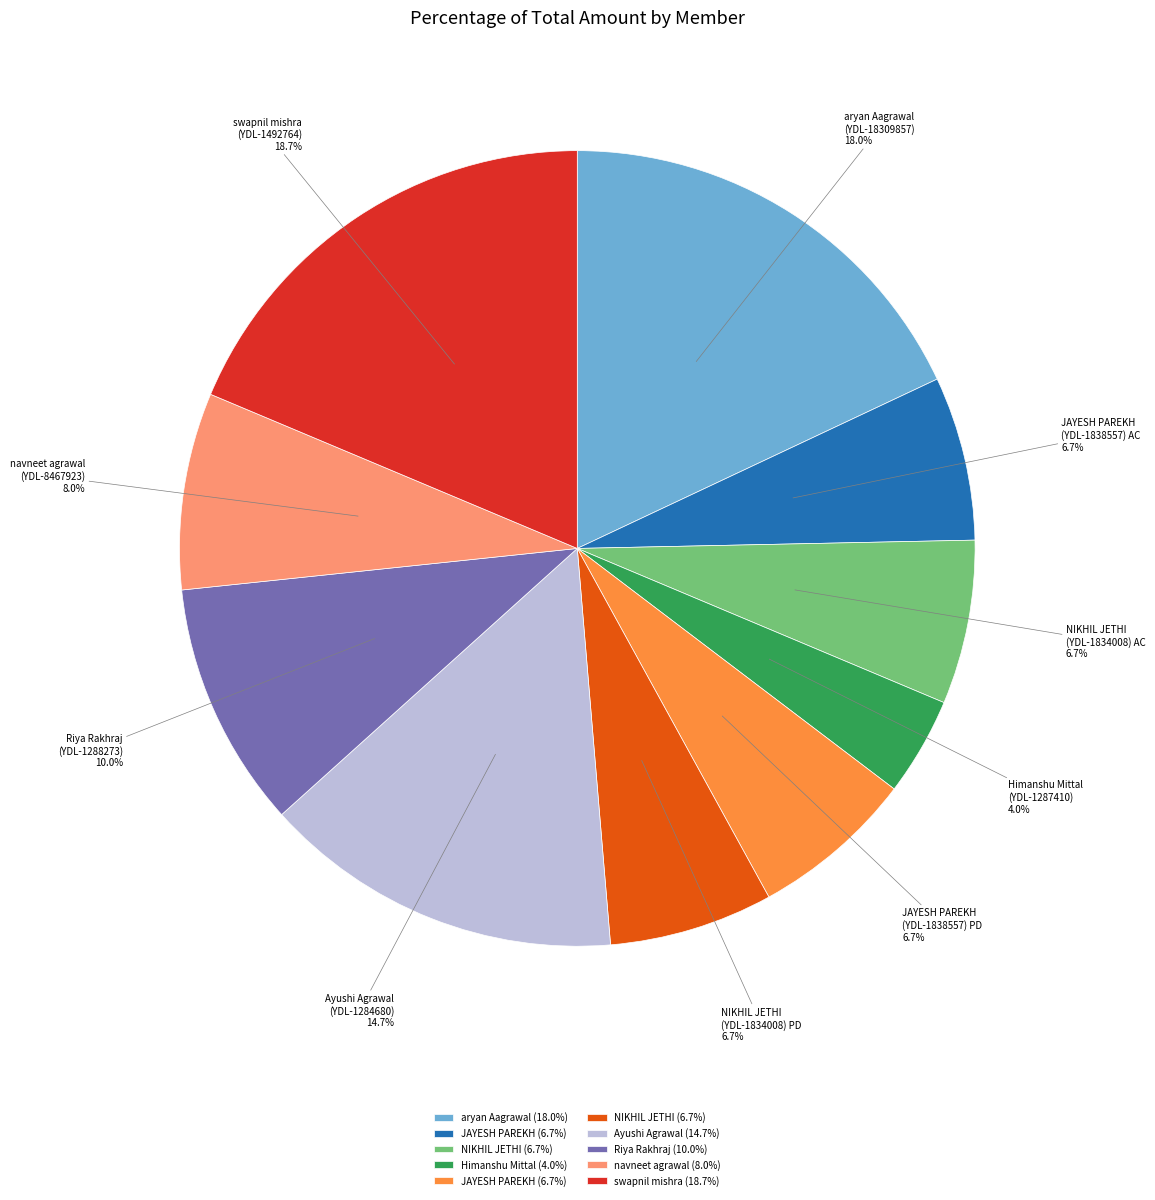

Is the sum of aryan Aagrawal (YDL-18309857) and JAYESH PAREKH (YDL-1838557) AC greater than half?

No